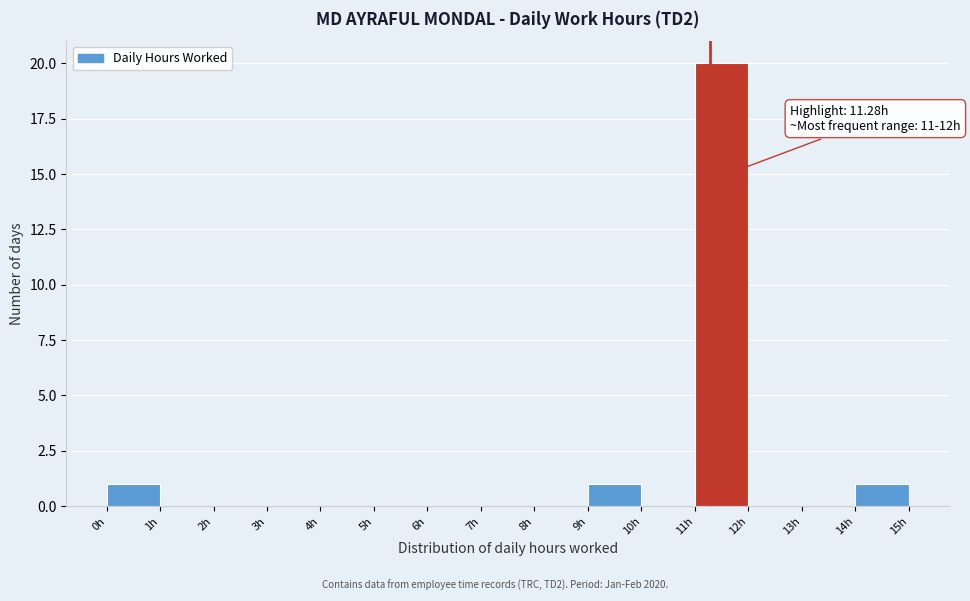

Over which range of the x-axis is the bar tallest?

11 to 12